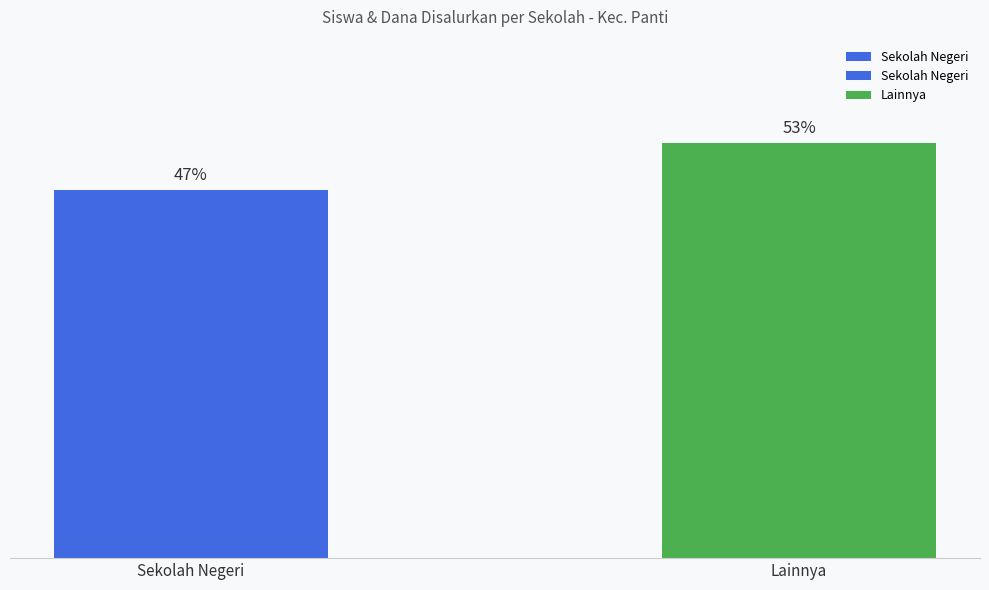

The value at Sekolah Negeri is 20. True or false?

False